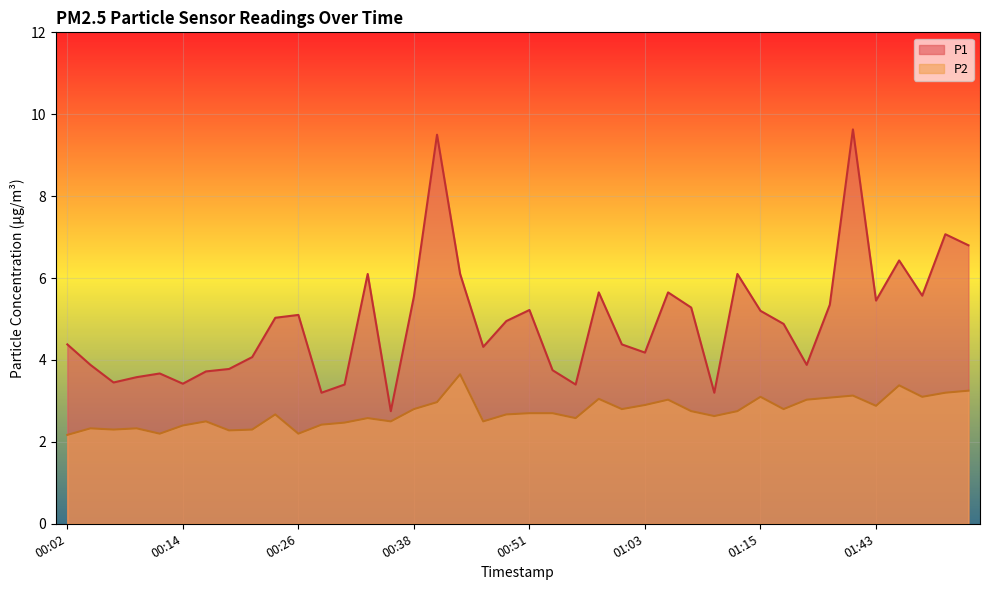

At 00:07, list the series in order from largest to smallest.

P1, P2